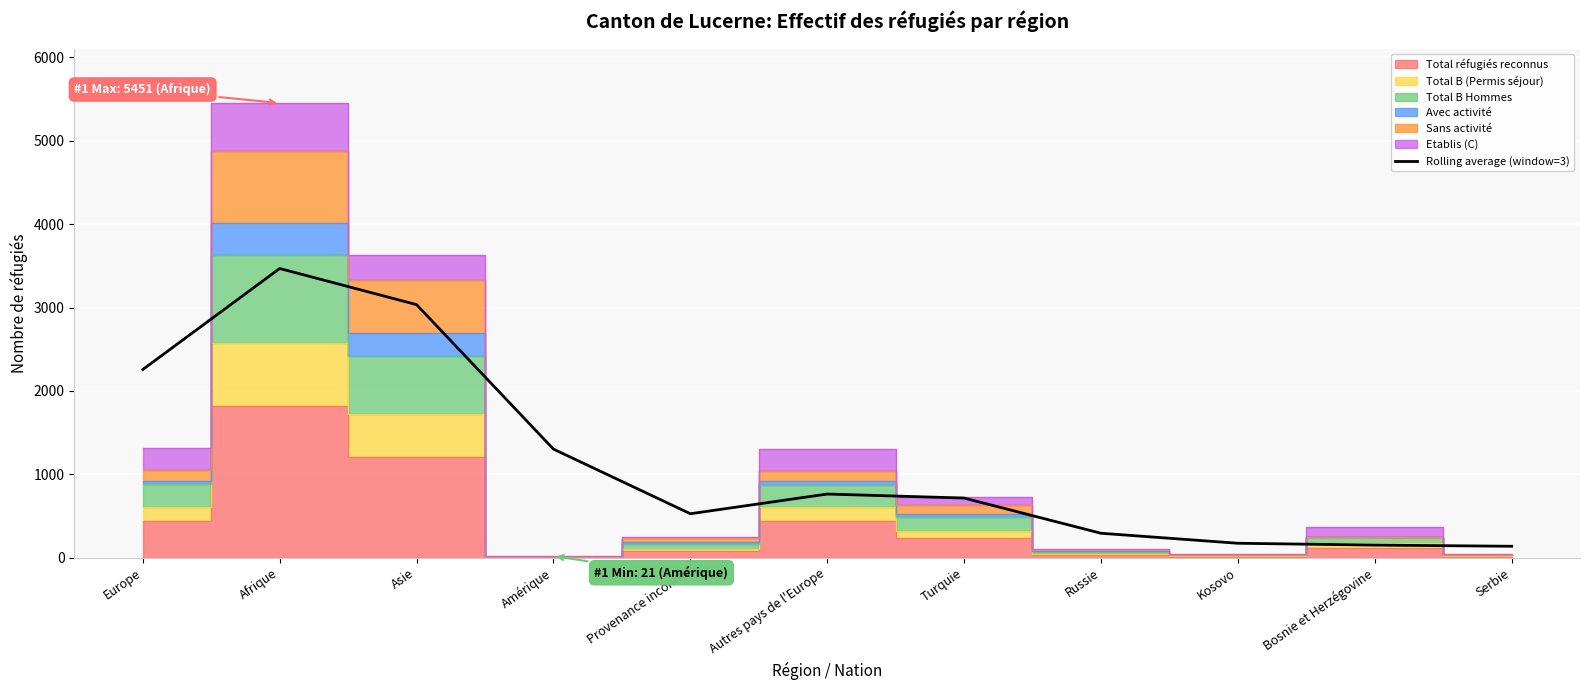

How many interior local valleys (lower than both neighbors) does the data have?

1